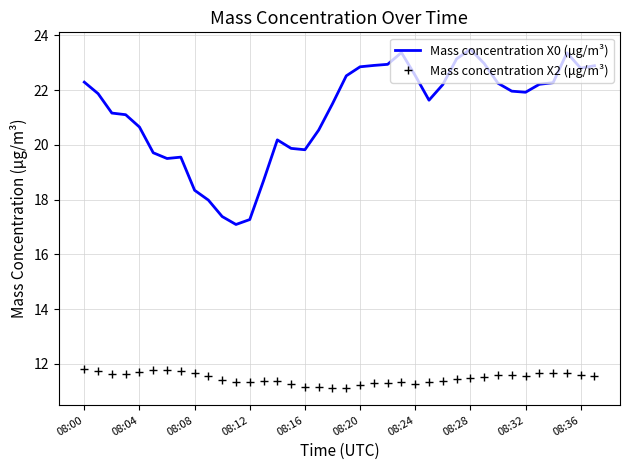

Which series has the largest total across all categories?

Mass concentration X0 (μg/m³)